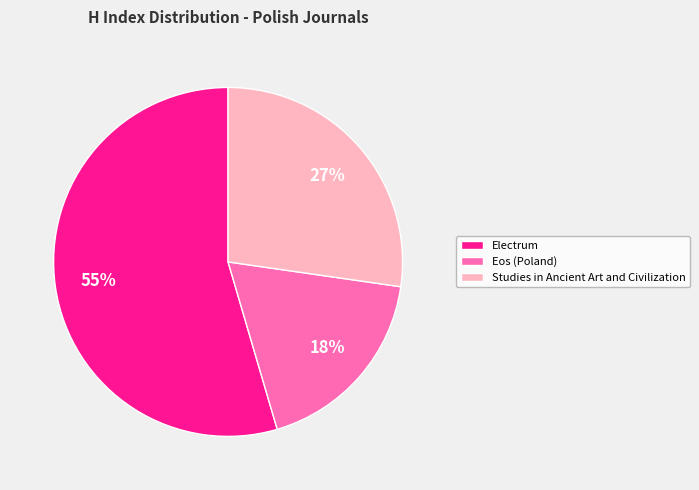

Rank the categories by value from highest to lowest.

Electrum, Studies in Ancient Art and Civilization, Eos (Poland)